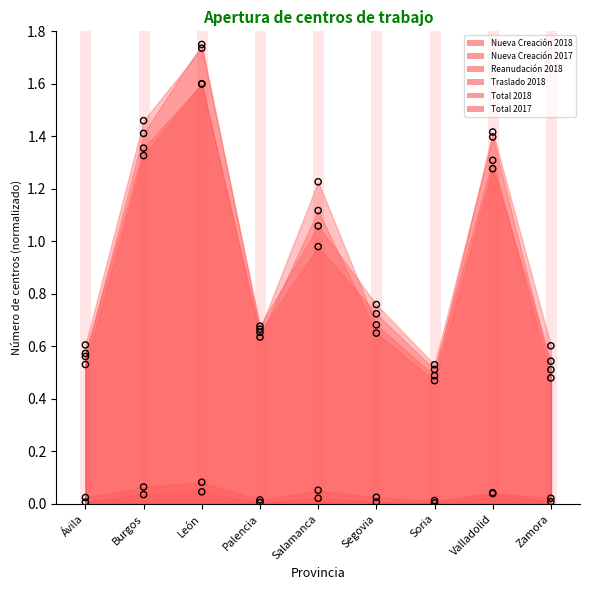

Is the value of Traslado 2018 at León greater than the value of Total 2017 at Soria?

No